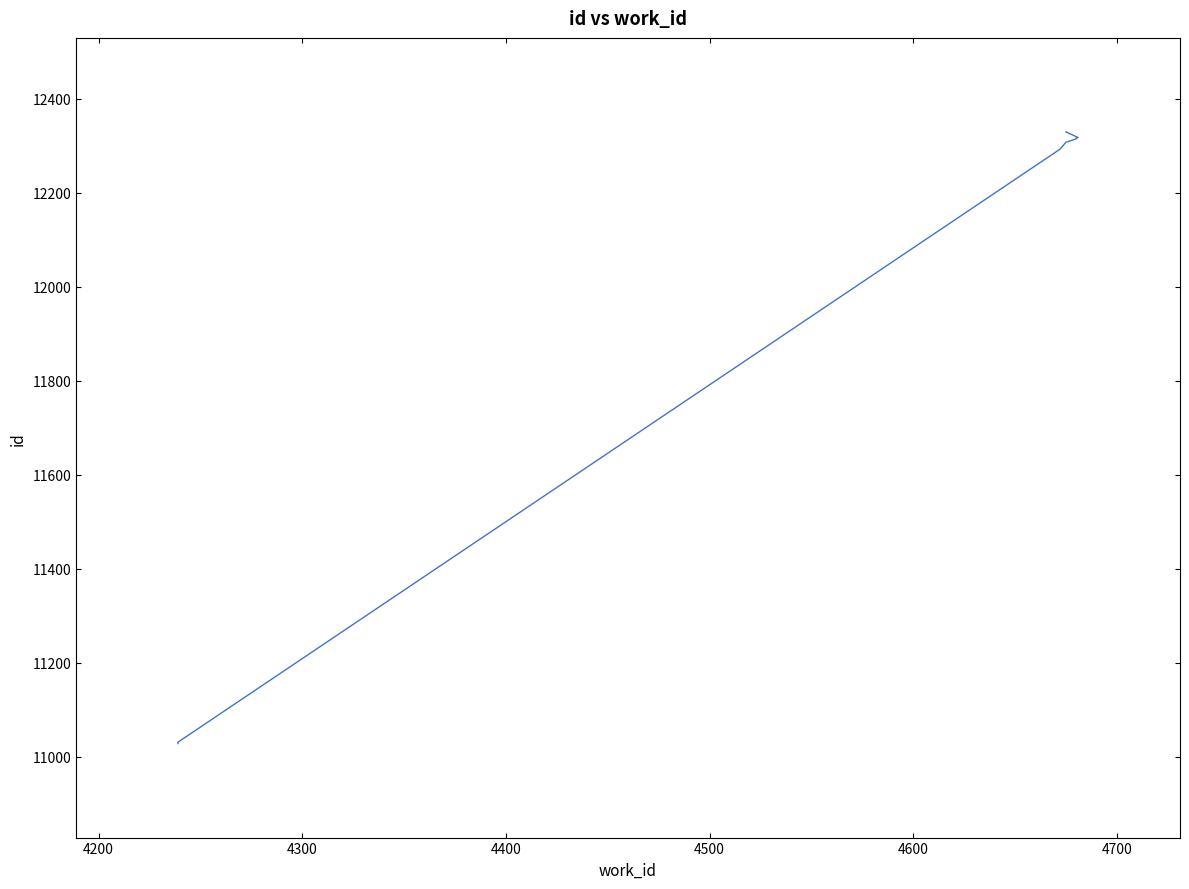

How many lines are shown in the chart?

1